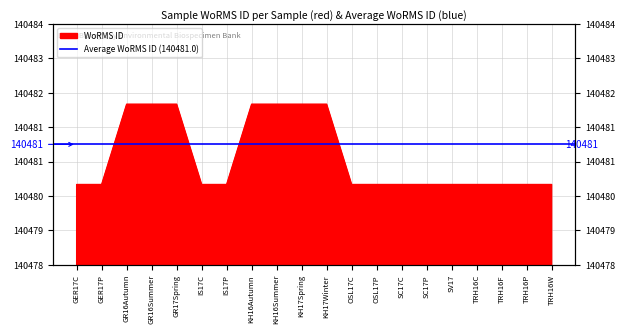

What is the approximate value at GER17C?

140480